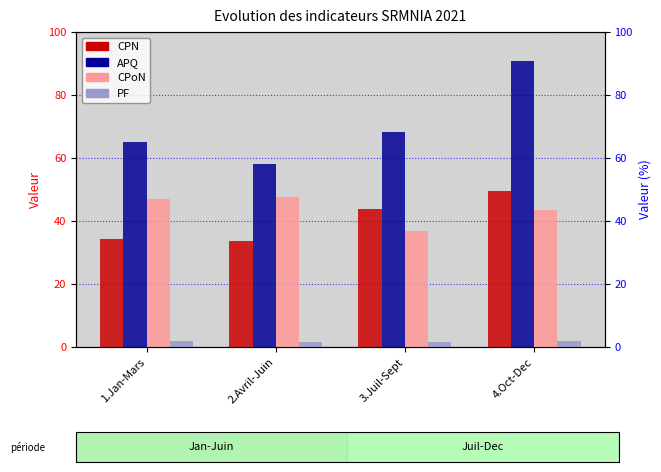

List the series in order of their peak value, highest first.

APQ, CPN, CPoN, PF